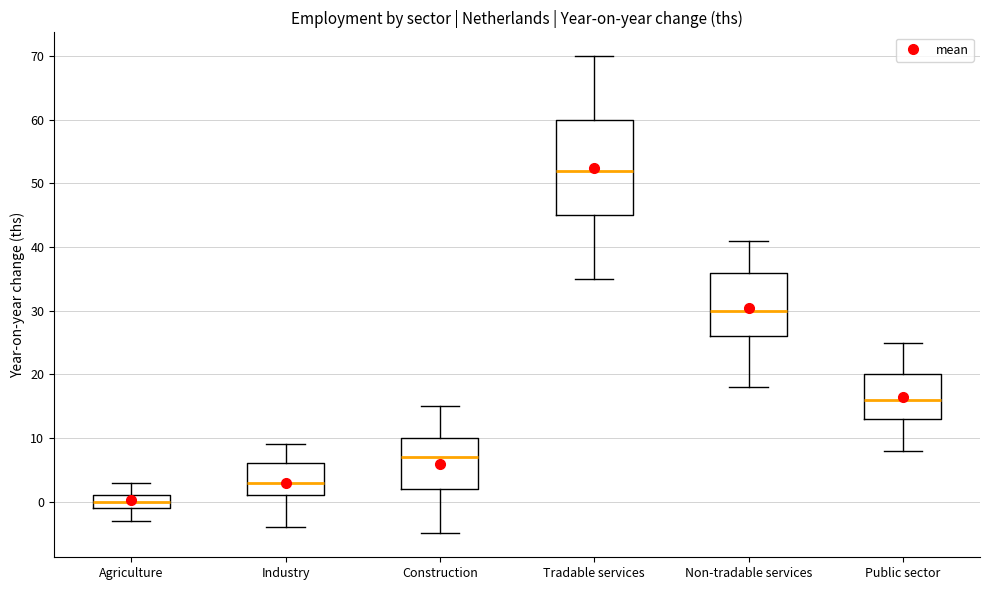

Comparing the boxes themselves (not the whiskers), which one is the tallest?

Tradable services